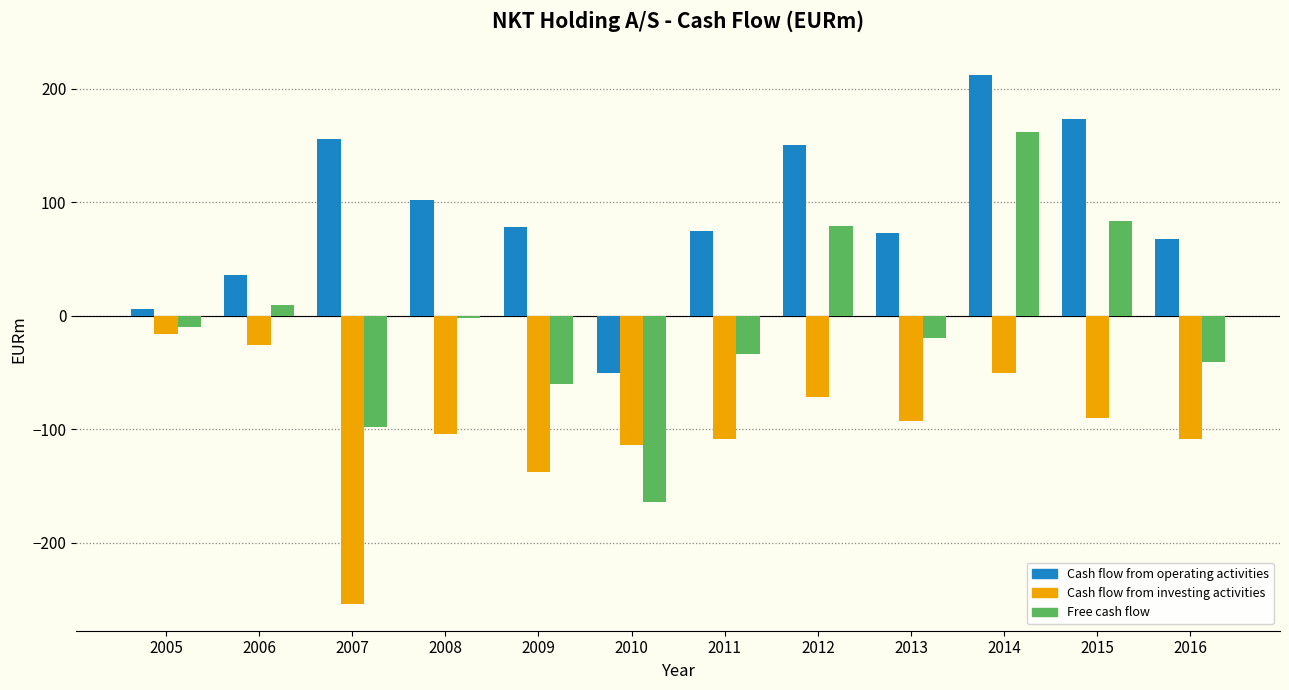

What are all the series names shown in the legend?

Cash flow from operating activities, Cash flow from investing activities, Free cash flow